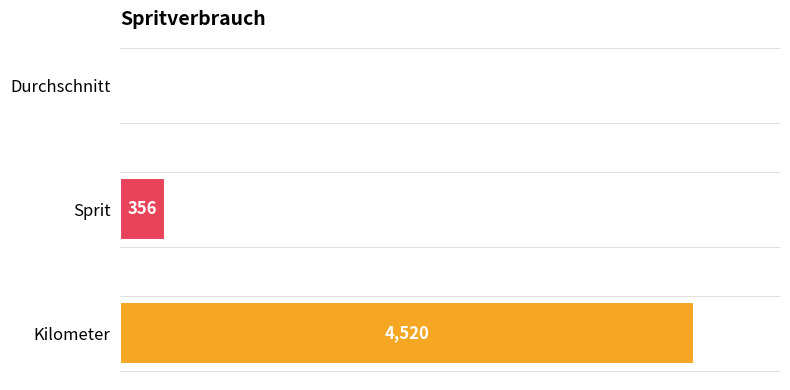

What is the average value?

1628.0